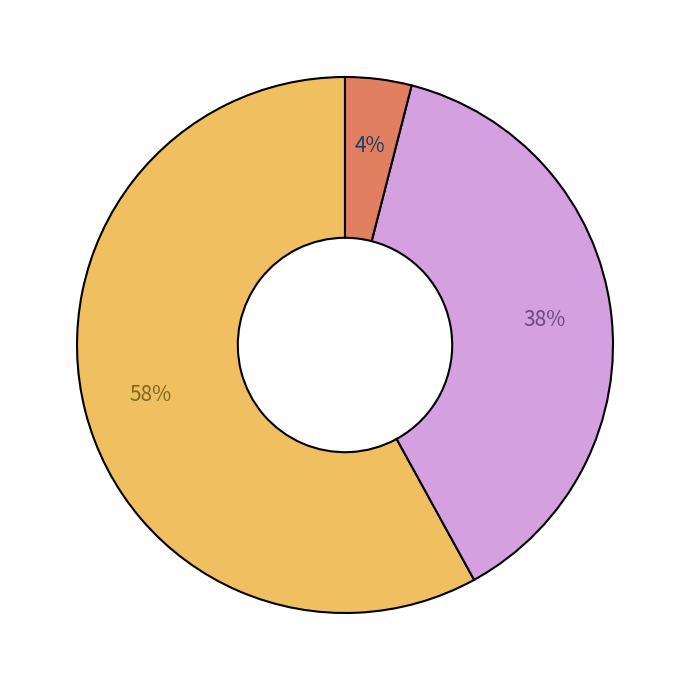

To the nearest percent, what is the average slice percentage?

33%